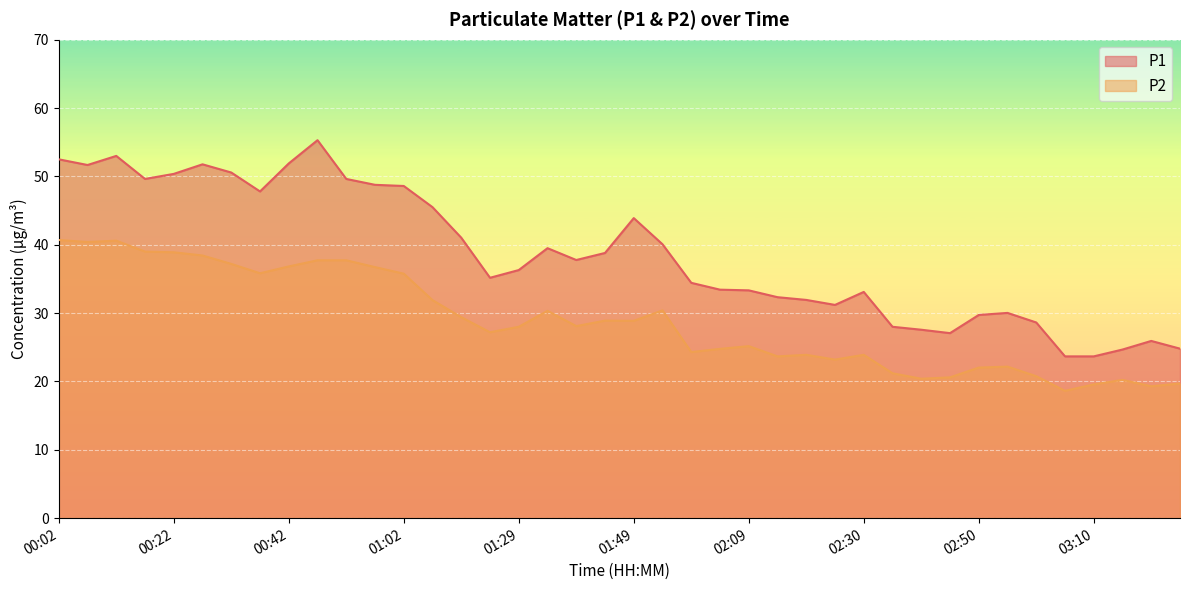

True or false: P2 and P1 intersect in this chart.

False